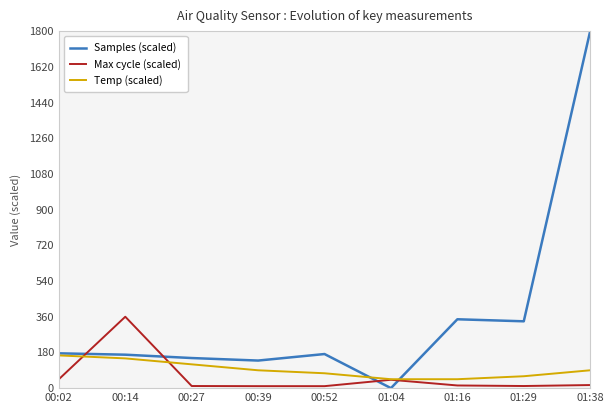

What is the difference between the second highest and second lowest values in the Max cycle (scaled) series?

34.9